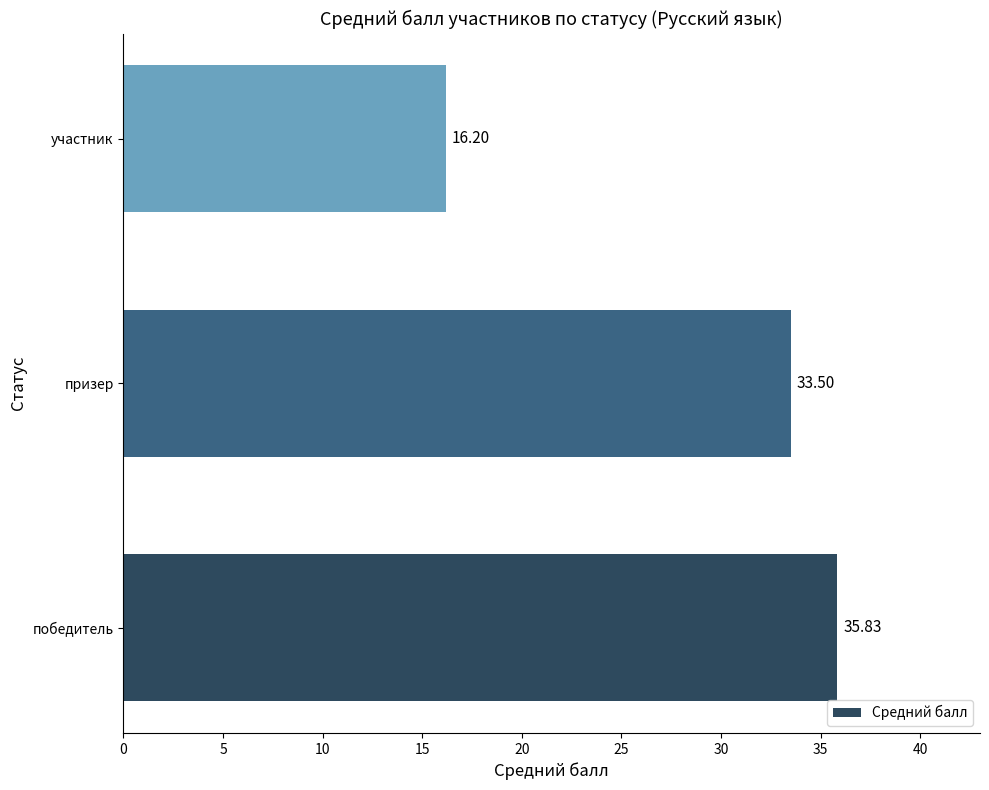

Which category has the lowest value across all series?

участник